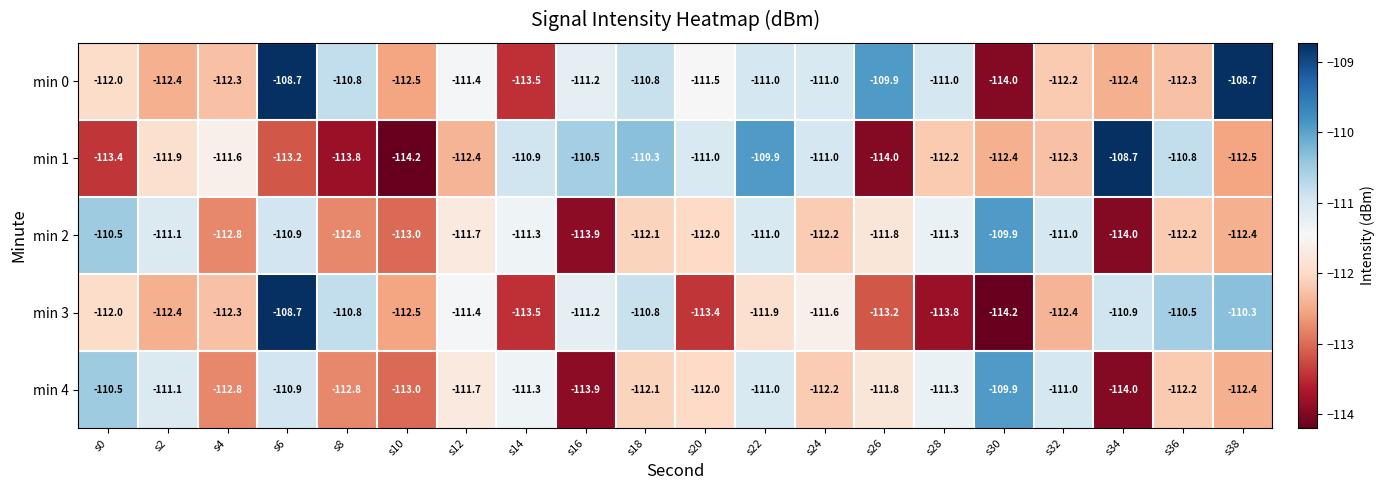

Where is min 3 nearest to the value -111?

s34